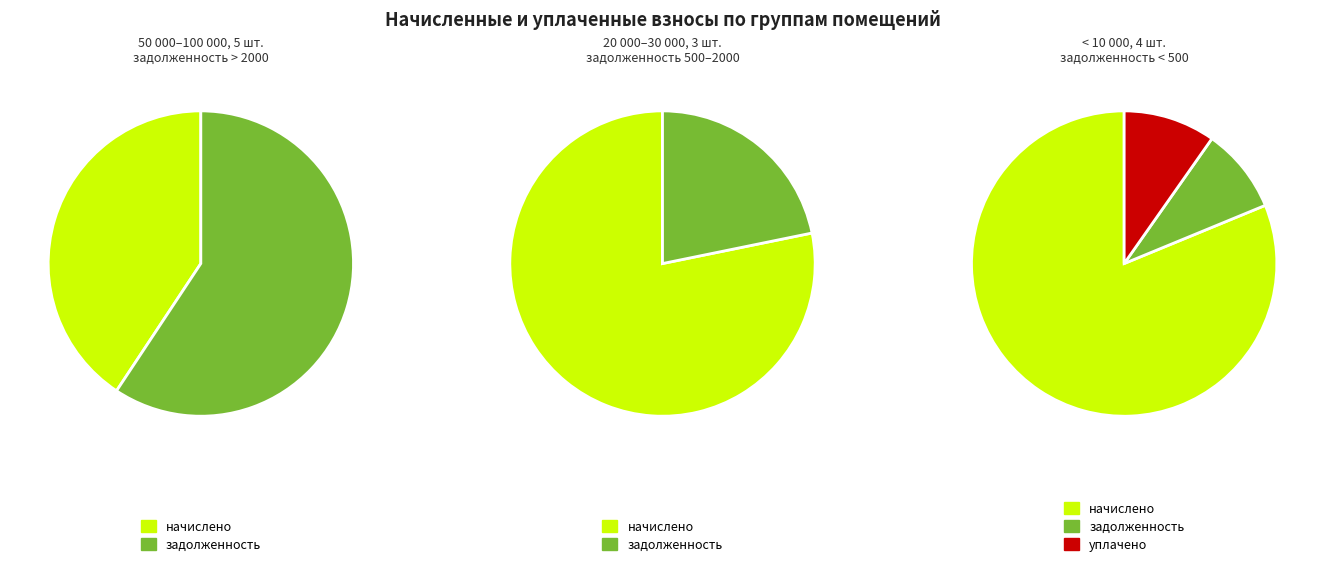

Which has a higher value, 10 or 5?

10